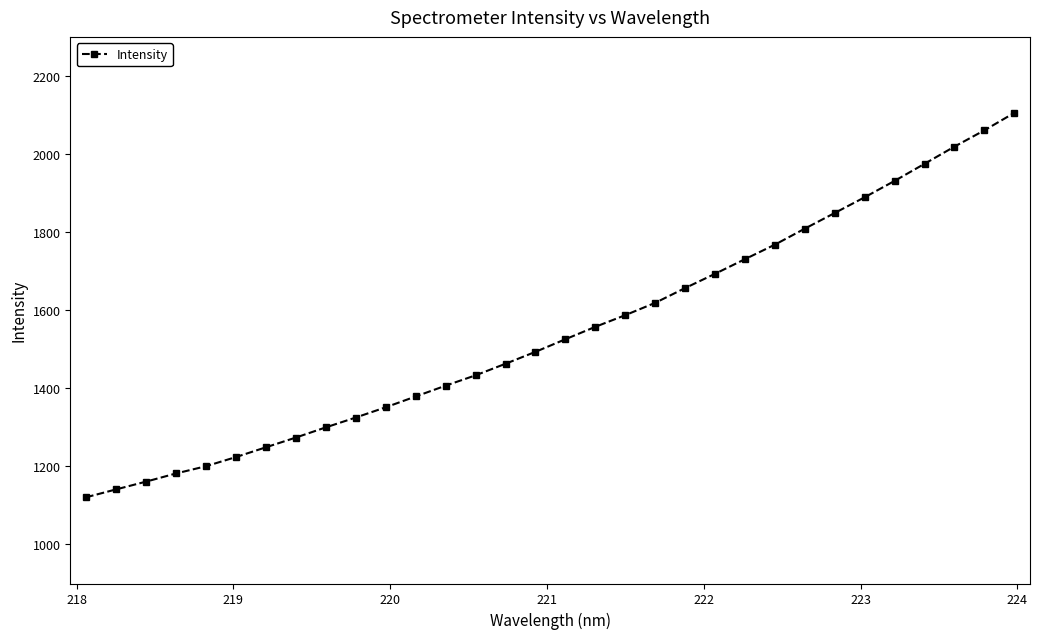

What is the difference between the maximum and second lowest values?

964.5